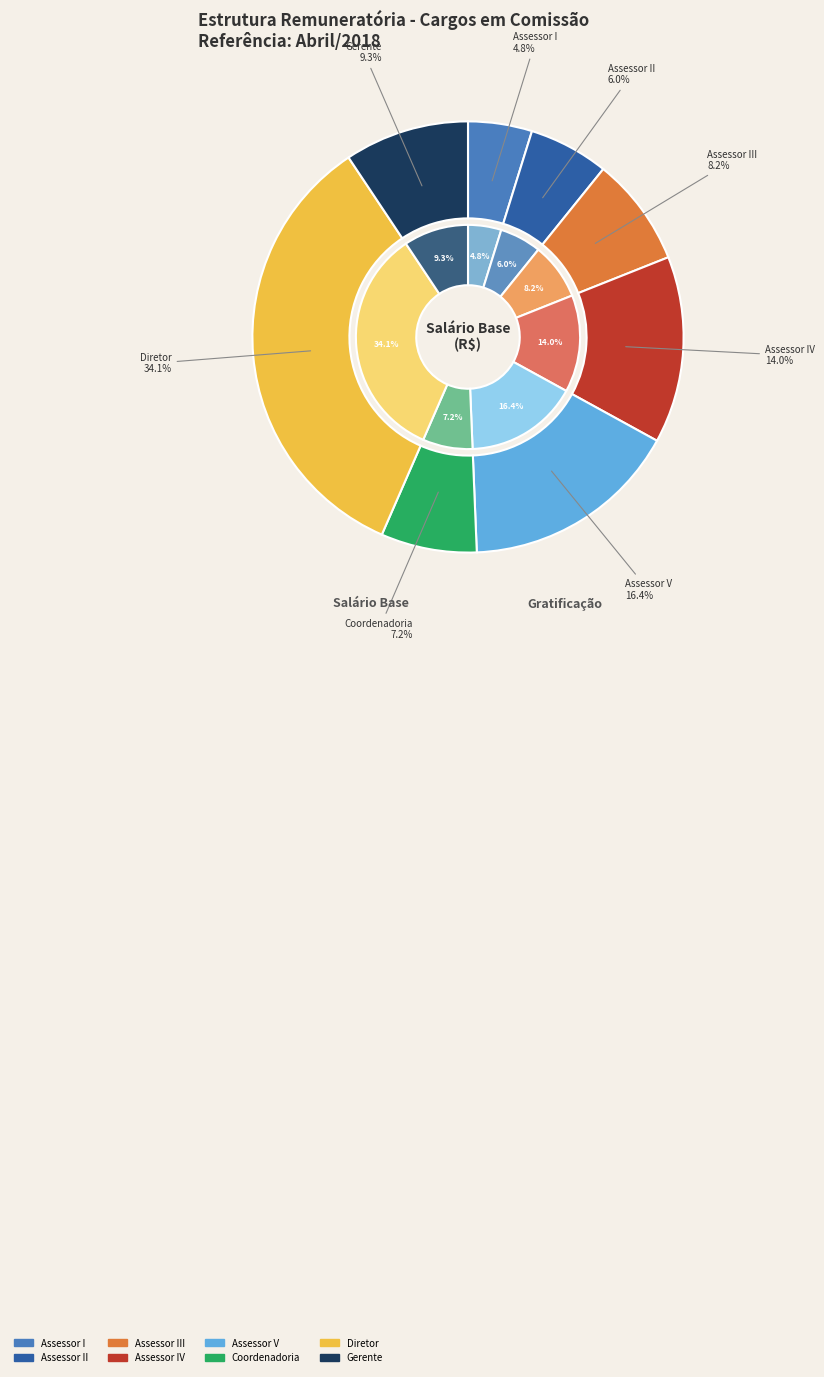

To the nearest percent, what is the combined percentage of Diretor and Assessor I?

39%